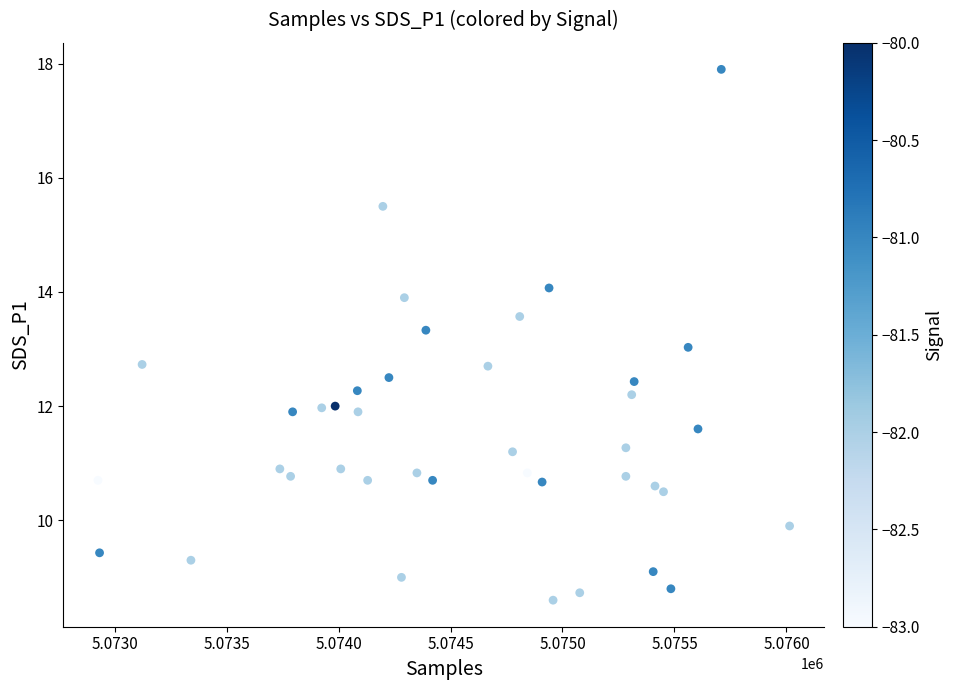

What is the range of Y values (max minus min)?

9.3